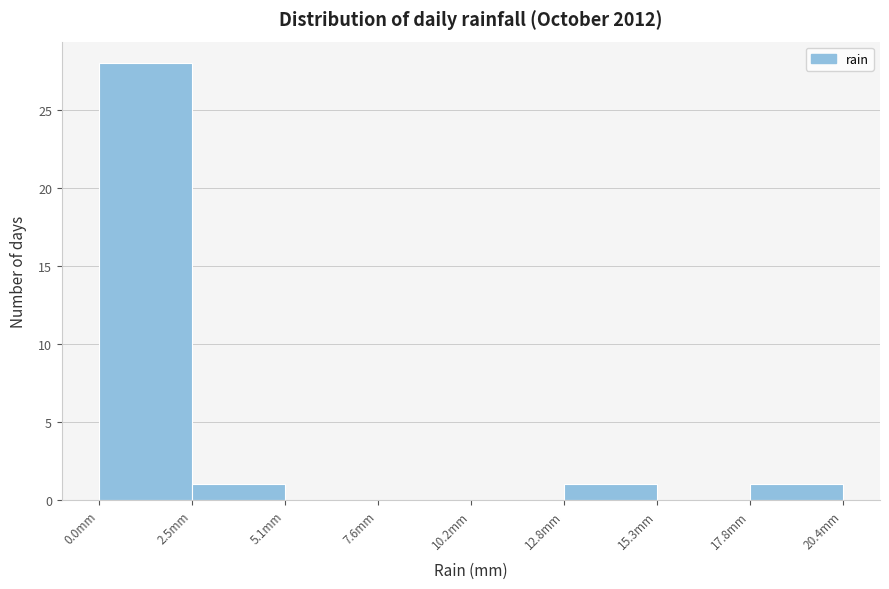

What is the height of the bar covering 0.00 to 2.55 on the x-axis? Neither the bar edges nor the heights are printed on the chart, so give them approximately, as read against the axes.

28